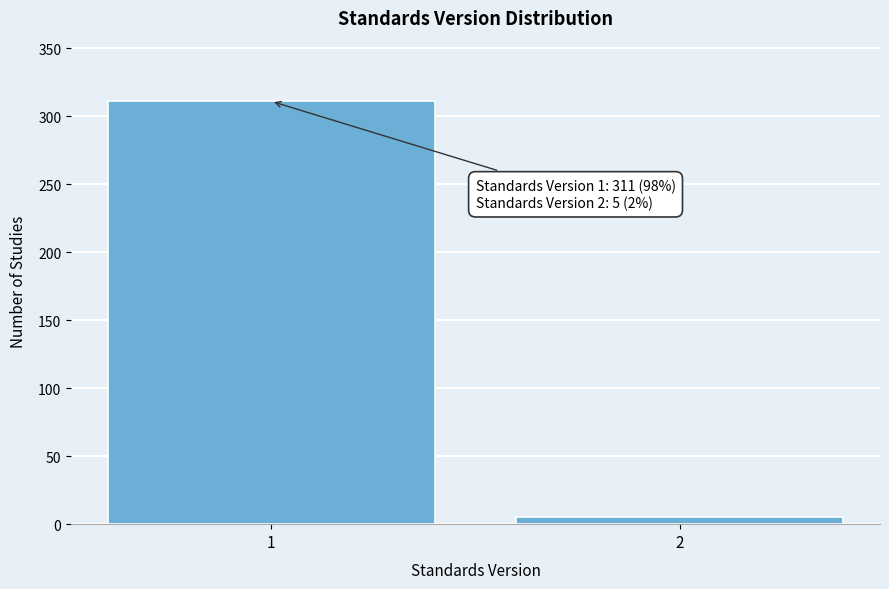

Reading left to right, transcribe all the data shown in this chart.

311	5